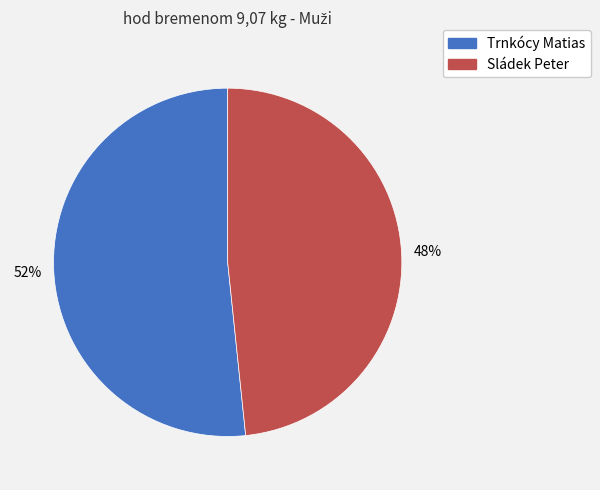

Between Sládek Peter and Trnkócy Matias, which is larger?

Trnkócy Matias